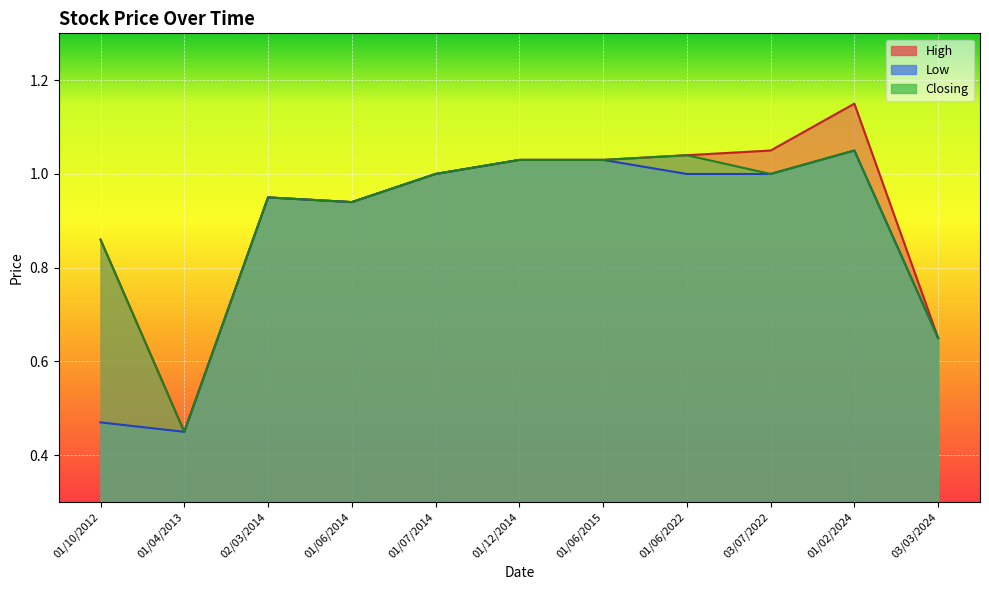

True or false: High and Closing cross at least once.

False